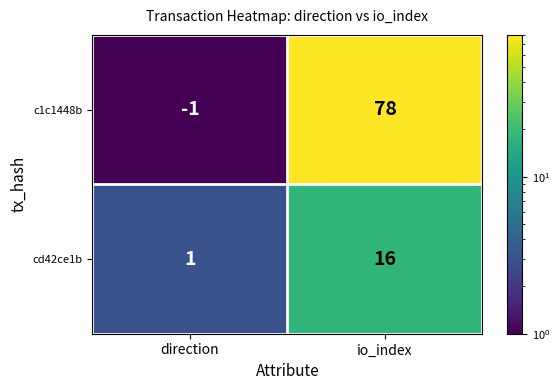

What is the sum of the cd42ce1b values at io_index and direction?

17